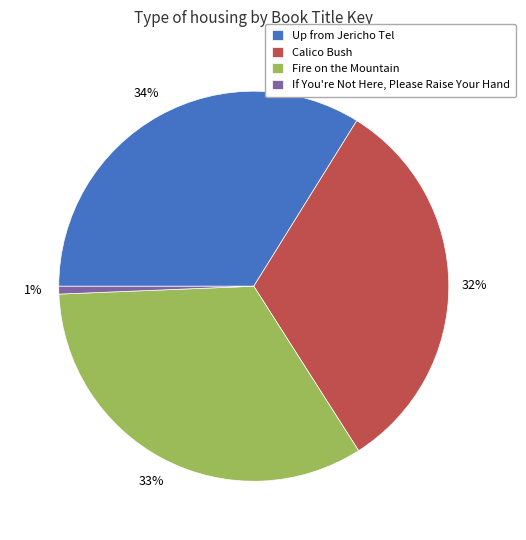

Count the number of slices in the pie.

4